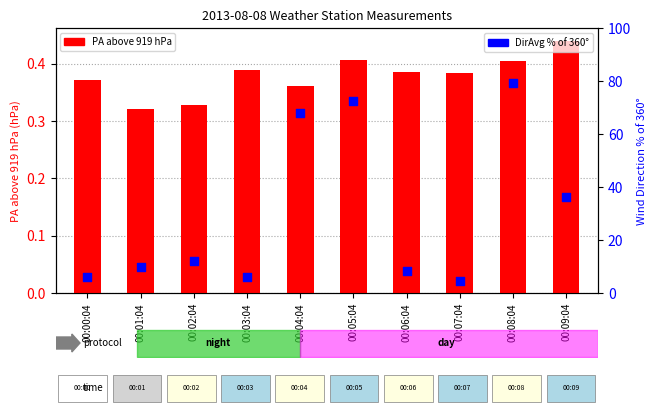

Which series reaches the maximum Y coordinate?

DirAvg % of 360